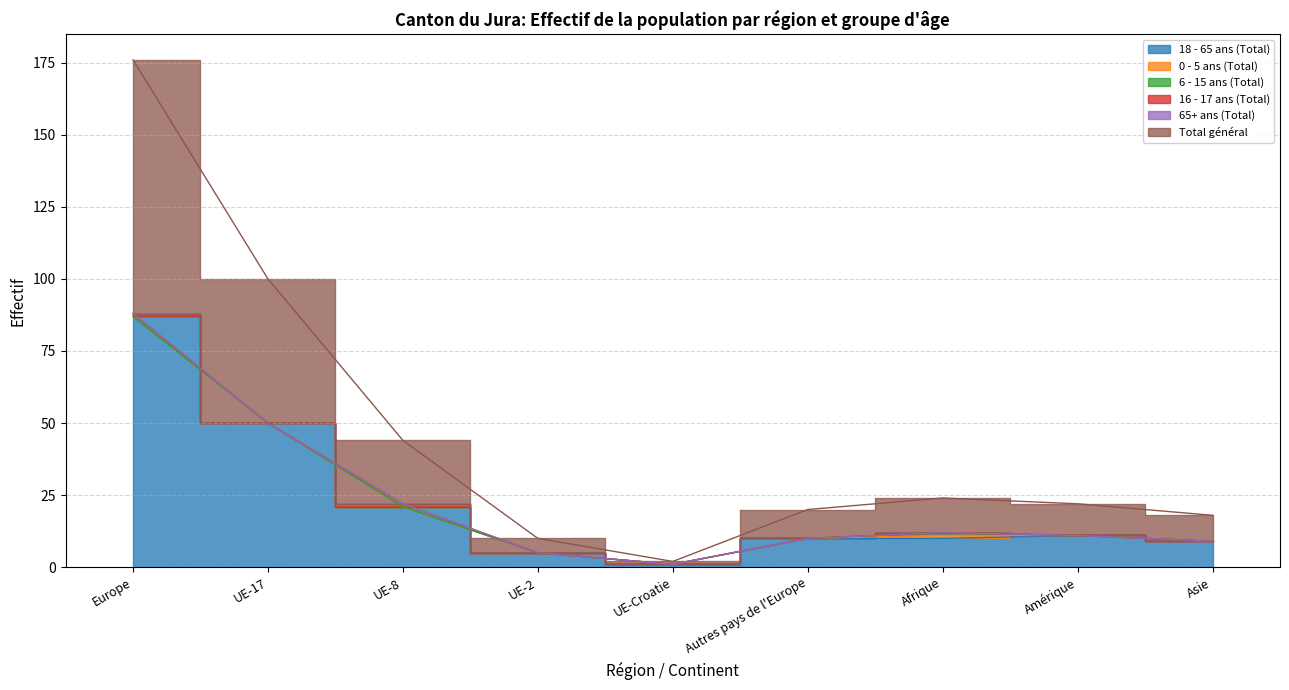

Is it true that 18 - 65 ans (Total) equals 21 at UE-8?

True